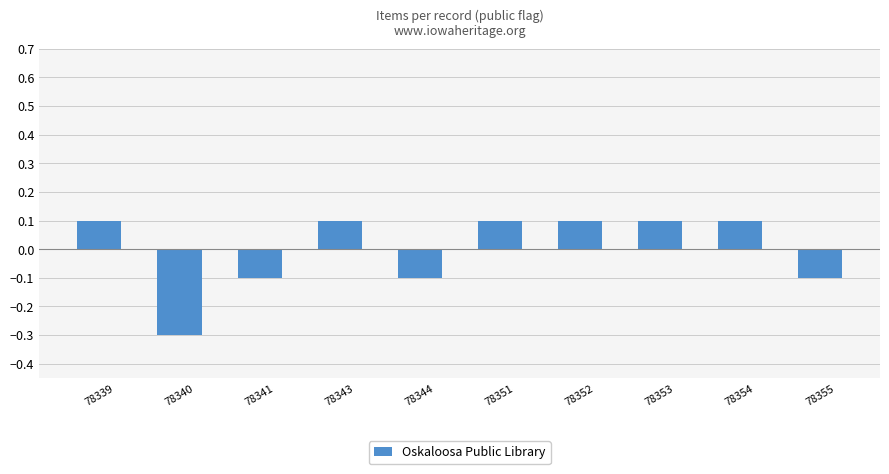

What is the minimum value shown in the chart?

-0.3